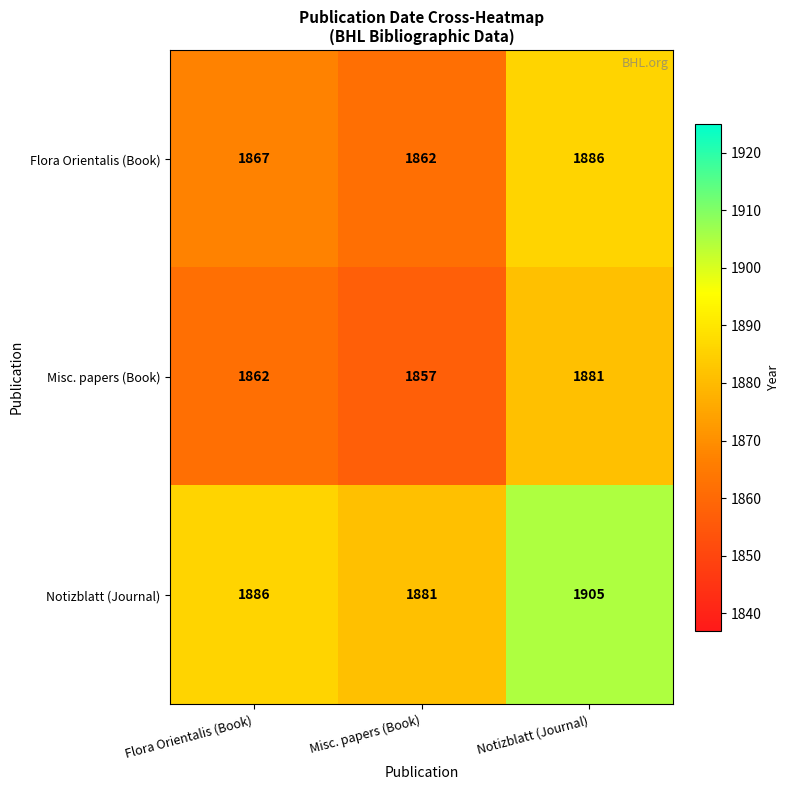

Reading left to right, what are all the values shown in this chart?

Flora Orientalis (Book): 1867	1862	1886
Misc. papers (Book): 1862	1857	1881
Notizblatt (Journal): 1886	1881	1905